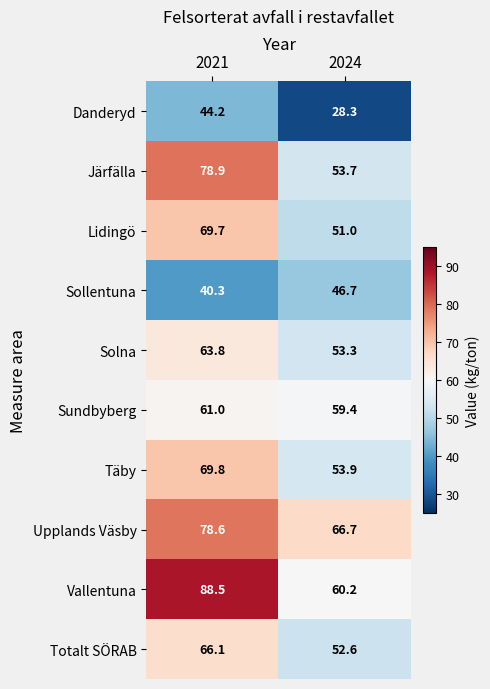

What is the sum of all Danderyd values?

72.5